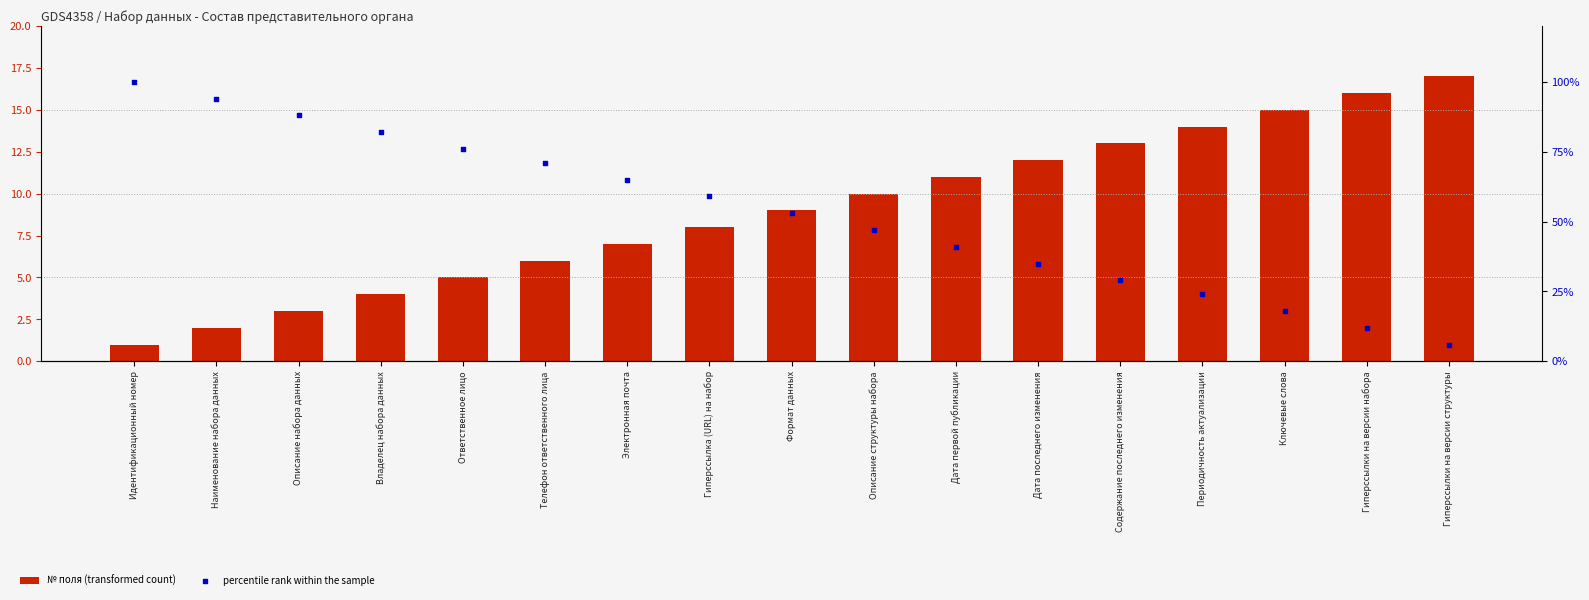

Which series has the widest spread of Y values?

percentile rank within the sample